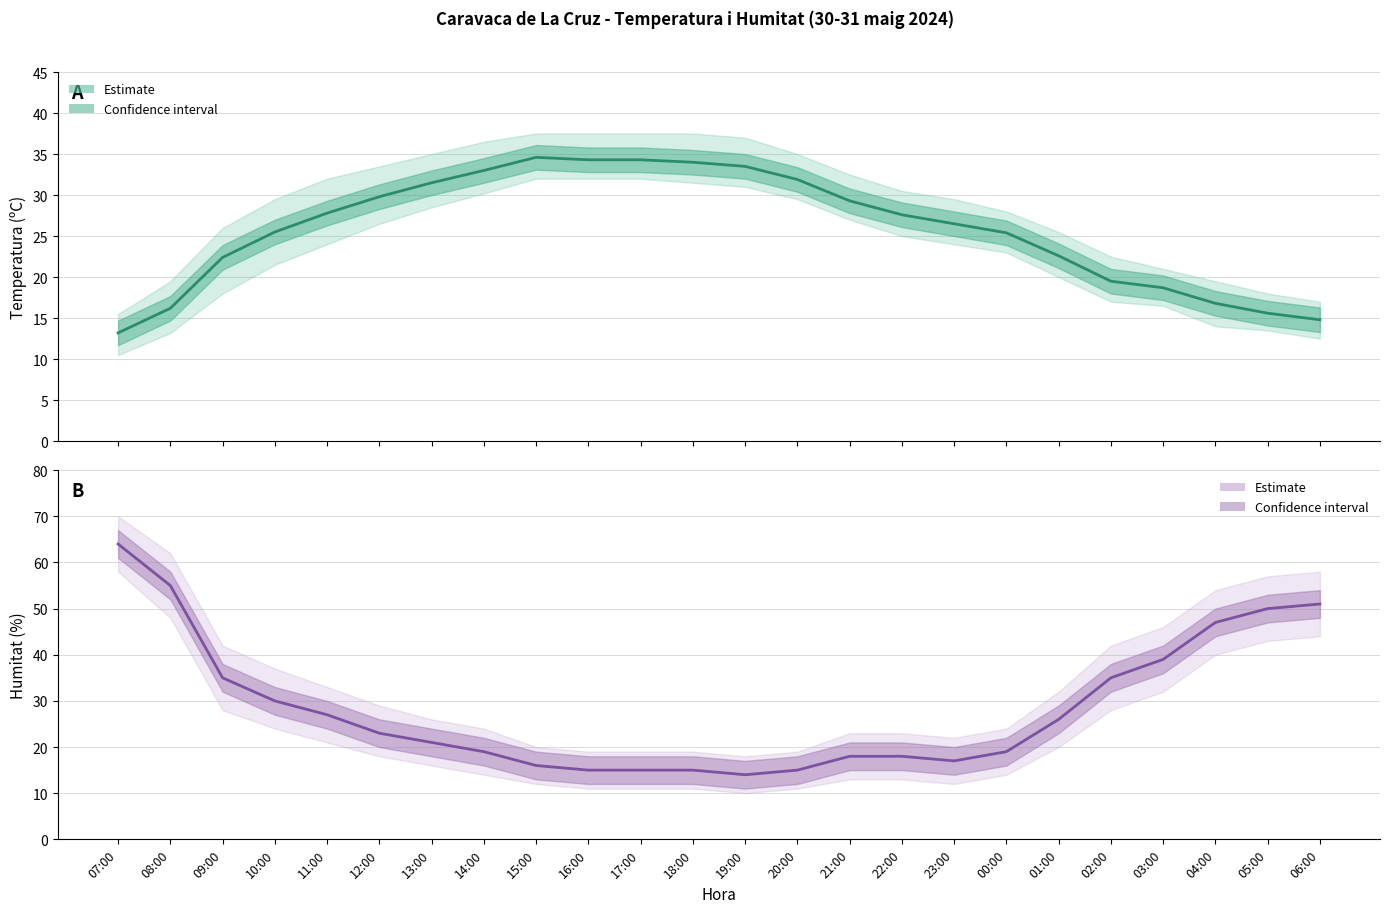

True or false: Temperatura (ºC) has more than 1 interior local peaks.

False